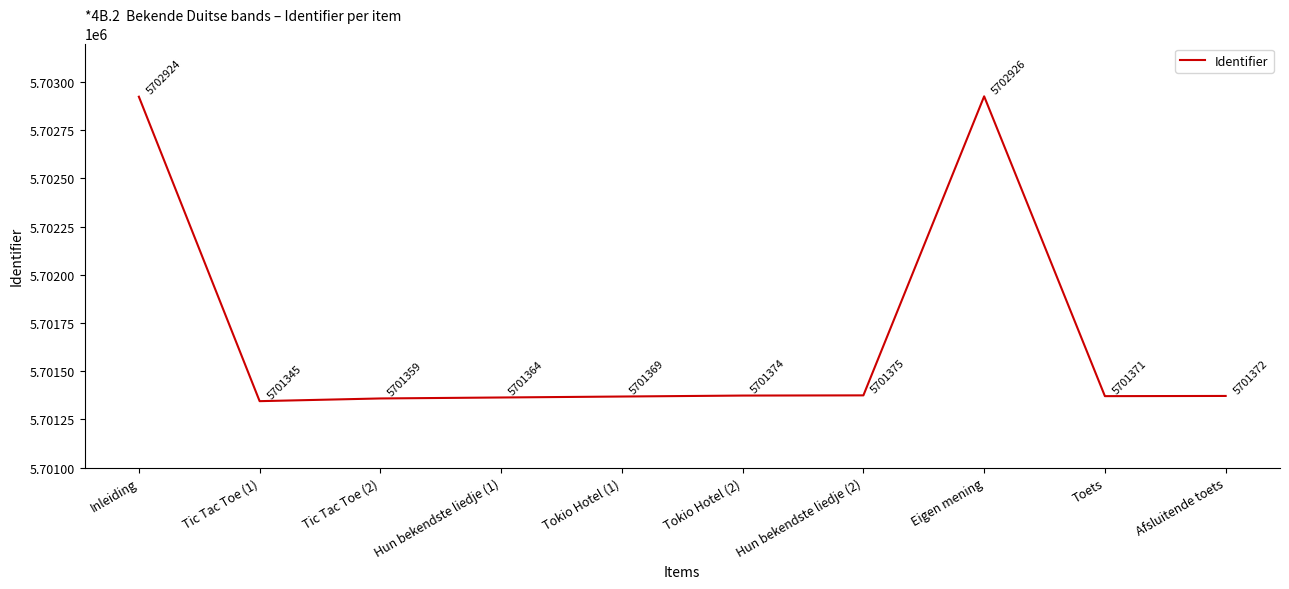

What position from the left is Tokio Hotel (1)?

5